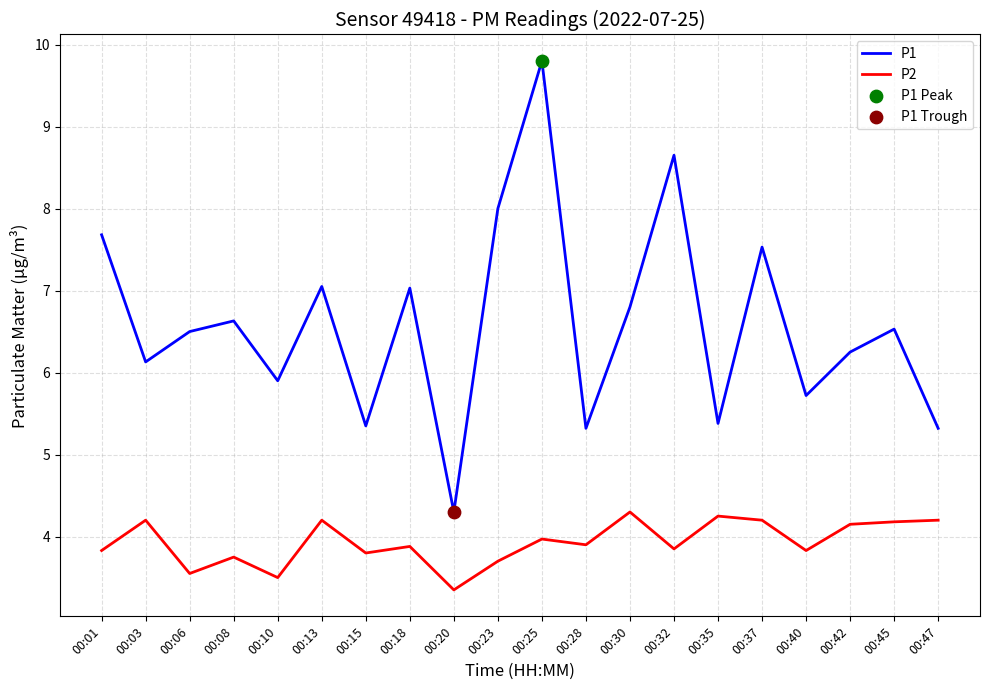

What is the difference between the highest and lowest values at 00:35?

1.1